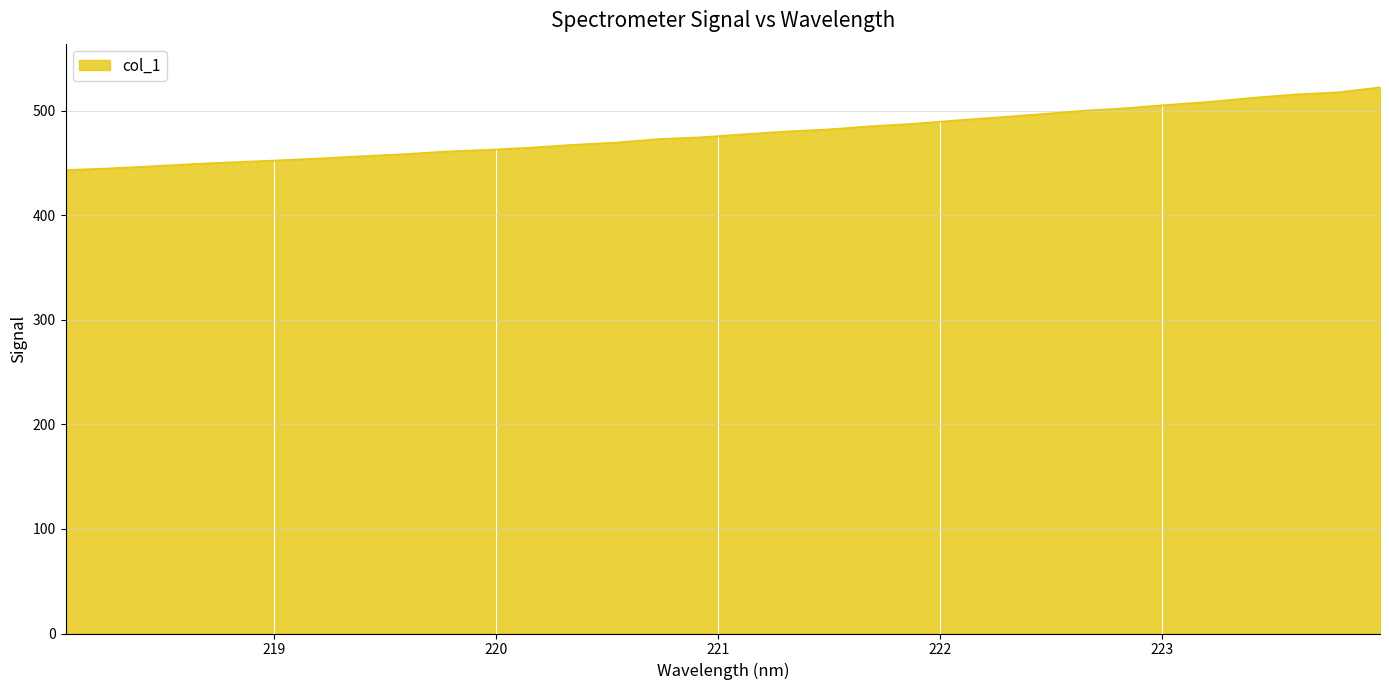

What is the smallest value displayed?

443.3